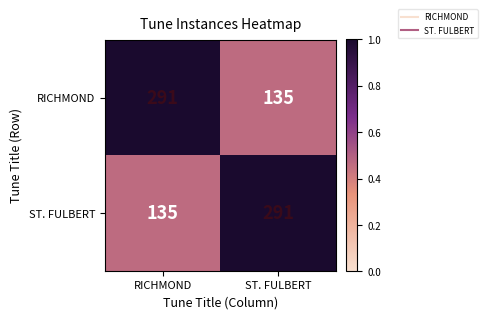

Is the value of RICHMOND at RICHMOND greater than the value of ST. FULBERT at RICHMOND?

Yes